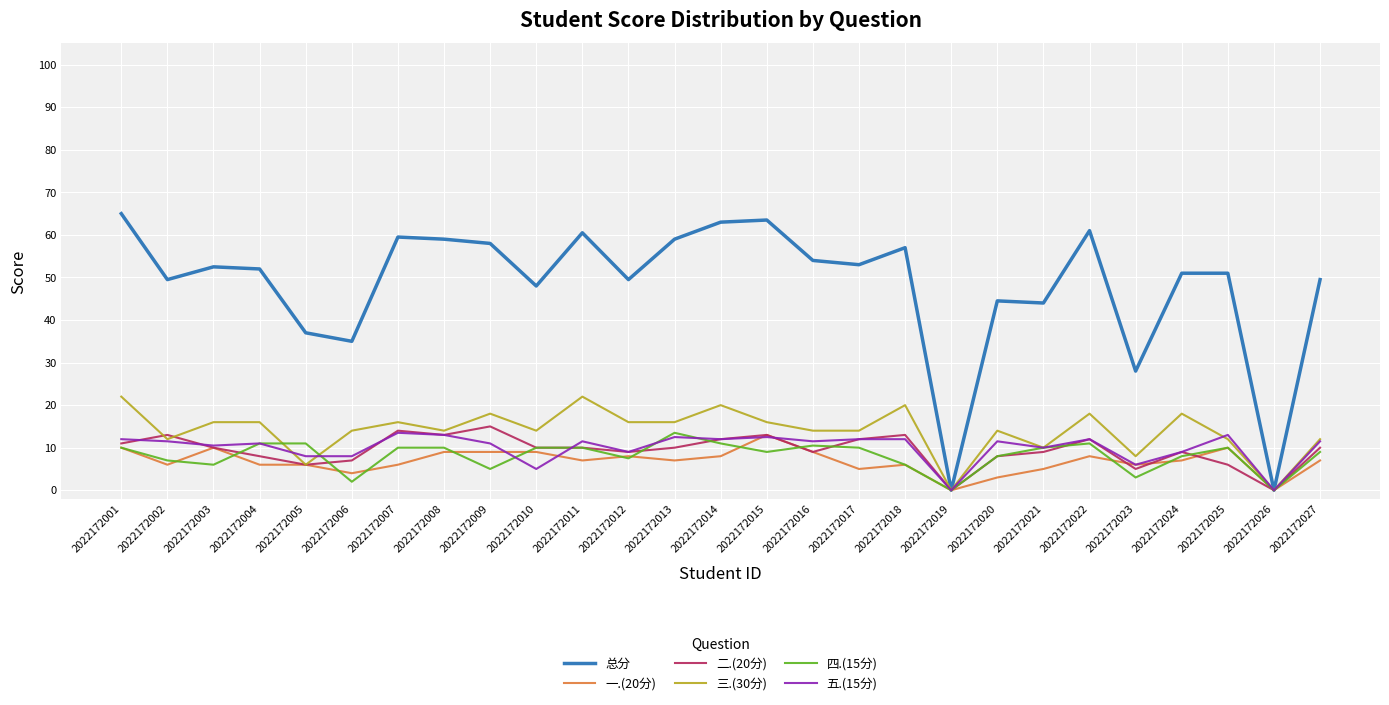

Reading right to left, transcribe all the data shown in this chart.

总分: 2022172027=49.5	2022172026=0.0	2022172025=51.0	2022172024=51.0	2022172023=28.0	2022172022=61.0	2022172021=44.0	2022172020=44.5	2022172019=0.0	2022172018=57.0	2022172017=53.0	2022172016=54.0	2022172015=63.5	2022172014=63.0	2022172013=59.0	2022172012=49.5	2022172011=60.5	2022172010=48.0	2022172009=58.0	2022172008=59.0	2022172007=59.5	2022172006=35.0	2022172005=37.0	2022172004=52.0	2022172003=52.5	2022172002=49.5	2022172001=65.0
一.(20分): 2022172027=7.0	2022172026=0.0	2022172025=10.0	2022172024=7.0	2022172023=6.0	2022172022=8.0	2022172021=5.0	2022172020=3.0	2022172019=0.0	2022172018=6.0	2022172017=5.0	2022172016=9.0	2022172015=13.0	2022172014=8.0	2022172013=7.0	2022172012=8.0	2022172011=7.0	2022172010=9.0	2022172009=9.0	2022172008=9.0	2022172007=6.0	2022172006=4.0	2022172005=6.0	2022172004=6.0	2022172003=10.0	2022172002=6.0	2022172001=10.0
二.(20分): 2022172027=10.0	2022172026=0.0	2022172025=6.0	2022172024=9.0	2022172023=5.0	2022172022=12.0	2022172021=9.0	2022172020=8.0	2022172019=0.0	2022172018=13.0	2022172017=12.0	2022172016=9.0	2022172015=13.0	2022172014=12.0	2022172013=10.0	2022172012=9.0	2022172011=10.0	2022172010=10.0	2022172009=15.0	2022172008=13.0	2022172007=14.0	2022172006=7.0	2022172005=6.0	2022172004=8.0	2022172003=10.0	2022172002=13.0	2022172001=11.0
三.(30分): 2022172027=12.0	2022172026=0.0	2022172025=12.0	2022172024=18.0	2022172023=8.0	2022172022=18.0	2022172021=10.0	2022172020=14.0	2022172019=0.0	2022172018=20.0	2022172017=14.0	2022172016=14.0	2022172015=16.0	2022172014=20.0	2022172013=16.0	2022172012=16.0	2022172011=22.0	2022172010=14.0	2022172009=18.0	2022172008=14.0	2022172007=16.0	2022172006=14.0	2022172005=6.0	2022172004=16.0	2022172003=16.0	2022172002=12.0	2022172001=22.0
四.(15分): 2022172027=9.0	2022172026=0.0	2022172025=10.0	2022172024=8.0	2022172023=3.0	2022172022=11.0	2022172021=10.0	2022172020=8.0	2022172019=0.0	2022172018=6.0	2022172017=10.0	2022172016=10.5	2022172015=9.0	2022172014=11.0	2022172013=13.5	2022172012=7.5	2022172011=10.0	2022172010=10.0	2022172009=5.0	2022172008=10.0	2022172007=10.0	2022172006=2.0	2022172005=11.0	2022172004=11.0	2022172003=6.0	2022172002=7.0	2022172001=10.0
五.(15分): 2022172027=11.5	2022172026=0.0	2022172025=13.0	2022172024=9.0	2022172023=6.0	2022172022=12.0	2022172021=10.0	2022172020=11.5	2022172019=0.0	2022172018=12.0	2022172017=12.0	2022172016=11.5	2022172015=12.5	2022172014=12.0	2022172013=12.5	2022172012=9.0	2022172011=11.5	2022172010=5.0	2022172009=11.0	2022172008=13.0	2022172007=13.5	2022172006=8.0	2022172005=8.0	2022172004=11.0	2022172003=10.5	2022172002=11.5	2022172001=12.0